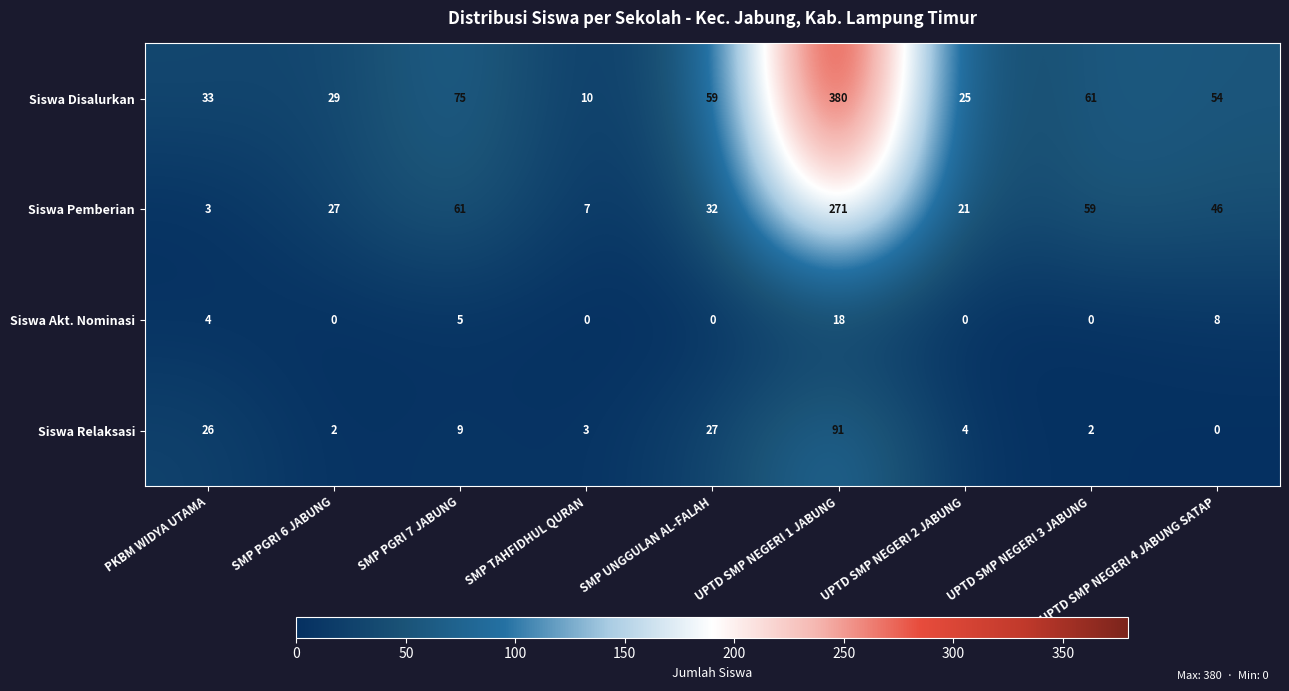

Which series has the largest range (max minus min)?

Siswa Disalurkan